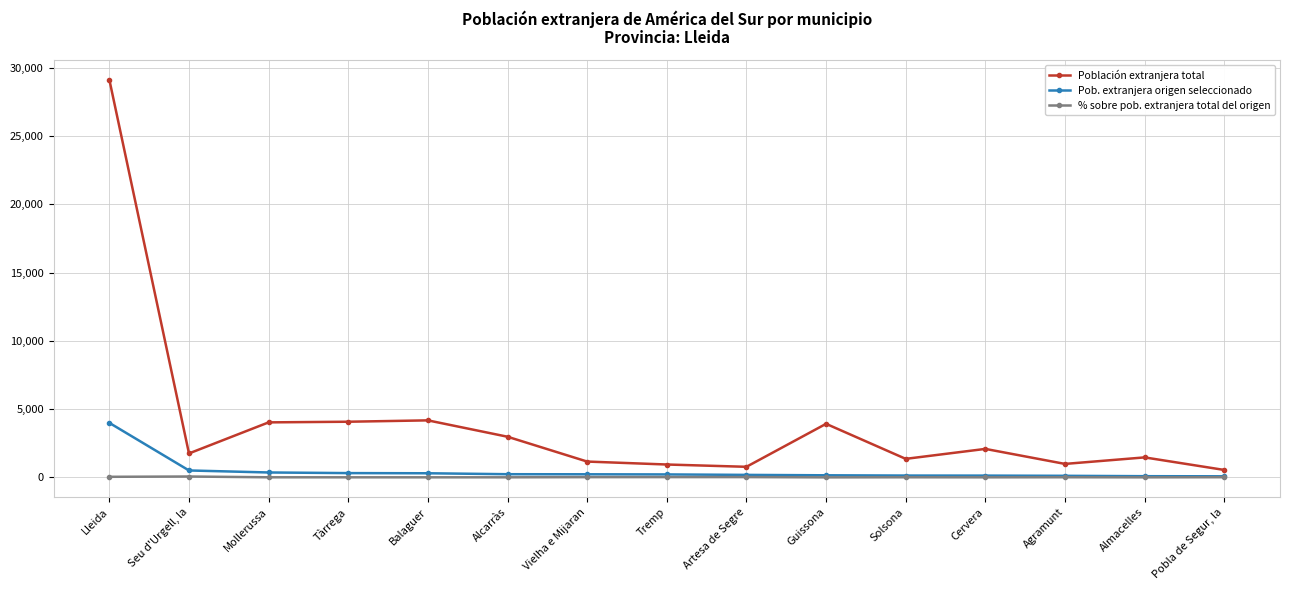

What is the maximum value for Población extranjera total?

29129.0